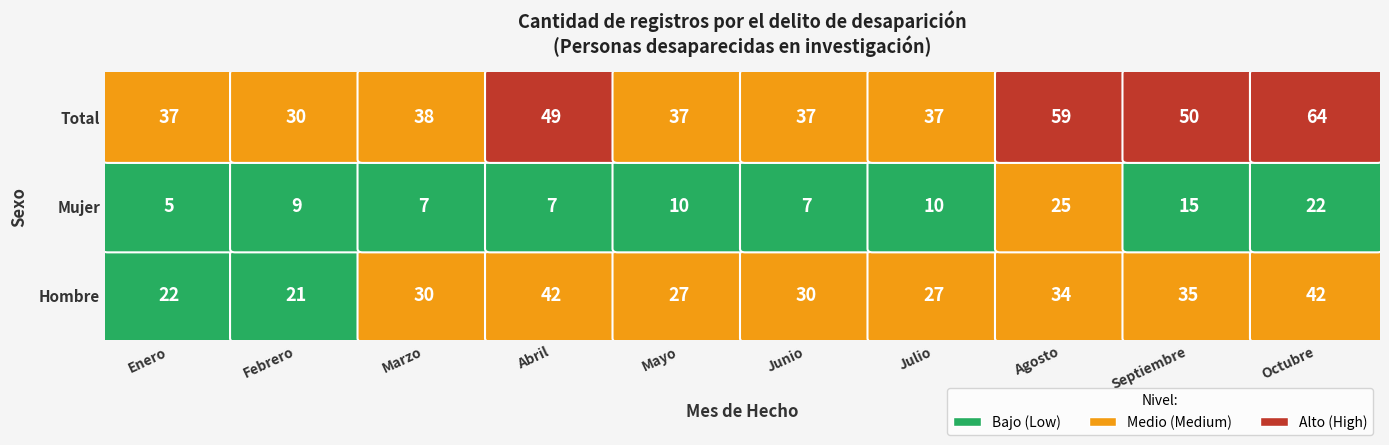

Which series has the widest spread of values?

Total